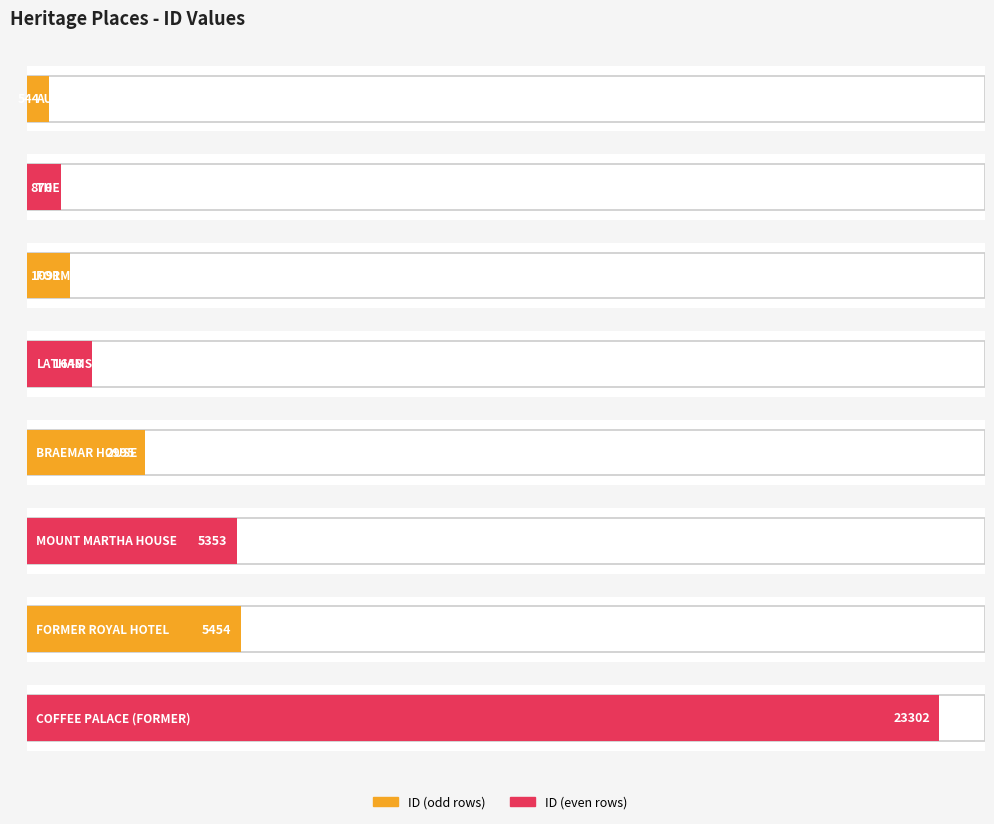

At which label does the data first exceed 2995?

MOUNT MARTHA HOUSE